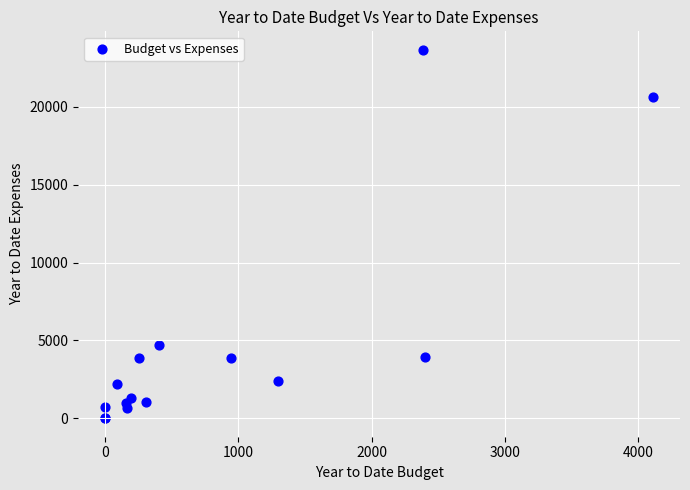

What Y value in the scatter plot is closest to 11828?

4737.5